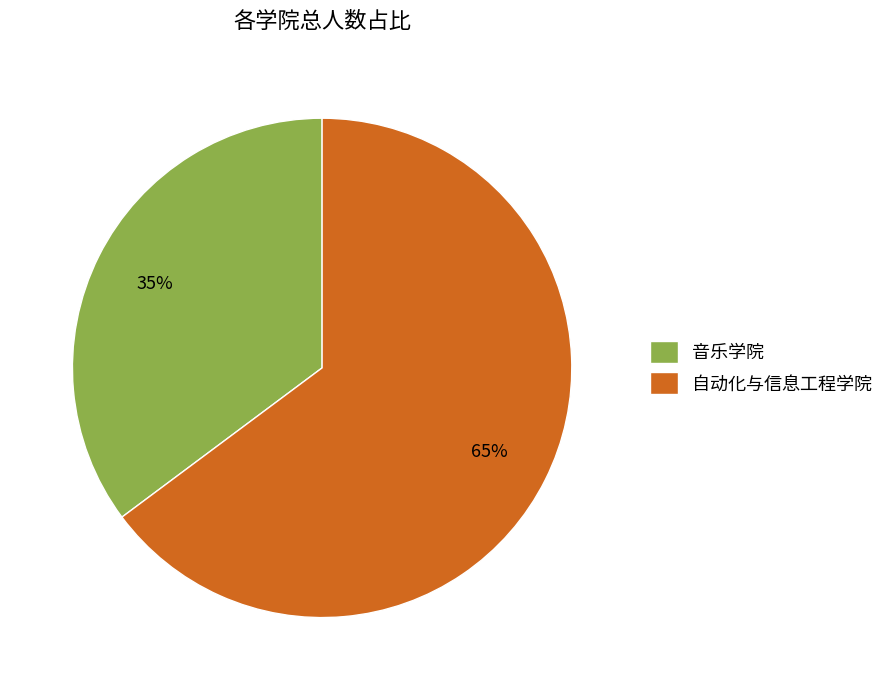

Count the number of slices in the pie.

2